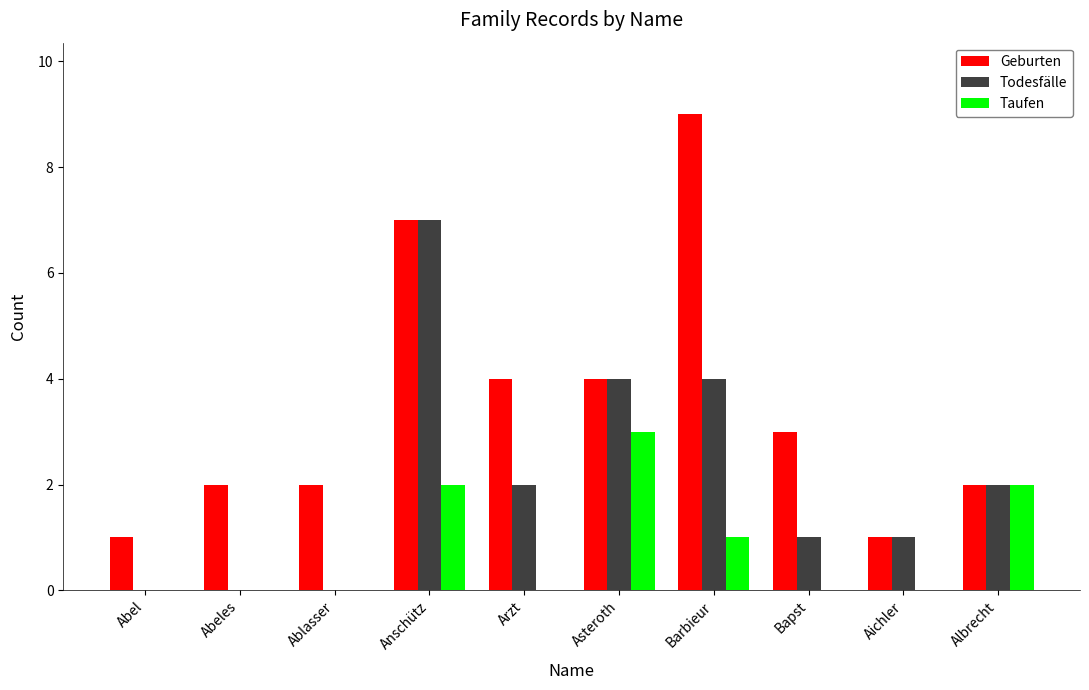

What is the difference between the Taufen values at Bapst and Anschütz?

2